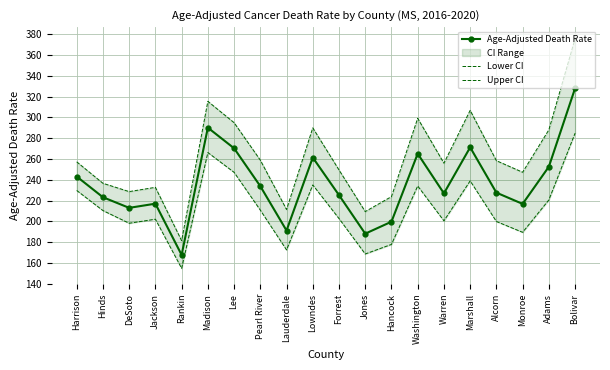

Reading right to left, transcribe all the data shown in this chart.

Age-Adjusted Death Rate: Bolivar=327.9	Adams=252.6	Monroe=216.9	Alcorn=227.7	Marshall=271.2	Warren=227.0	Washington=265.1	Hancock=199.8	Jones=188.3	Forrest=225.3	Lowndes=261.4	Lauderdale=191.3	Pearl River=233.9	Lee=270.3	Madison=290.1	Rankin=167.9	Jackson=217.1	DeSoto=213.1	Hinds=223.3	Harrison=243.2
Lower CI: Bolivar=284.8	Adams=220.7	Monroe=189.6	Alcorn=200.0	Marshall=239.0	Warren=200.6	Washington=234.1	Hancock=178.0	Jones=168.8	Forrest=202.8	Lowndes=235.1	Lauderdale=172.7	Pearl River=210.9	Lee=247.2	Madison=266.2	Rankin=155.0	Jackson=202.2	DeSoto=198.3	Hinds=210.5	Harrison=229.8
Upper CI: Bolivar=375.6	Adams=288.0	Monroe=247.3	Alcorn=258.4	Marshall=306.7	Warren=256.0	Washington=299.1	Hancock=223.9	Jones=209.5	Forrest=249.5	Lowndes=289.9	Lauderdale=211.5	Pearl River=258.9	Lee=294.9	Madison=315.4	Rankin=181.6	Jackson=232.8	DeSoto=228.7	Hinds=236.7	Harrison=257.3